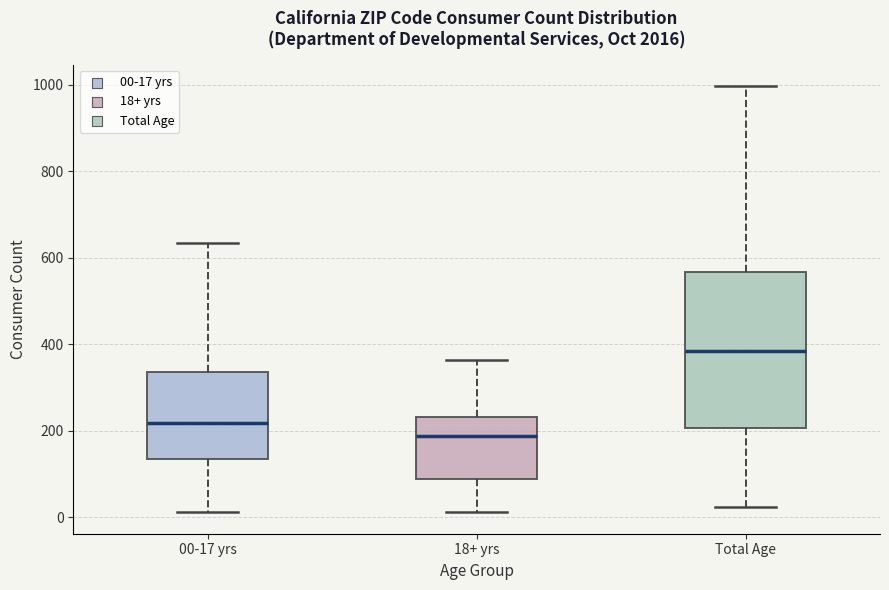

Which box is the tallest, from its lower edge to its upper edge?

Total Age